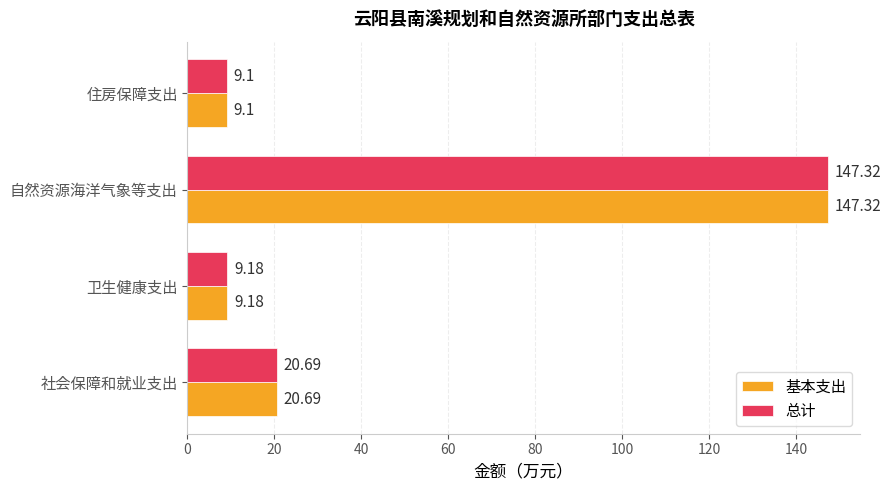

Which category has the lowest value across all series?

住房保障支出